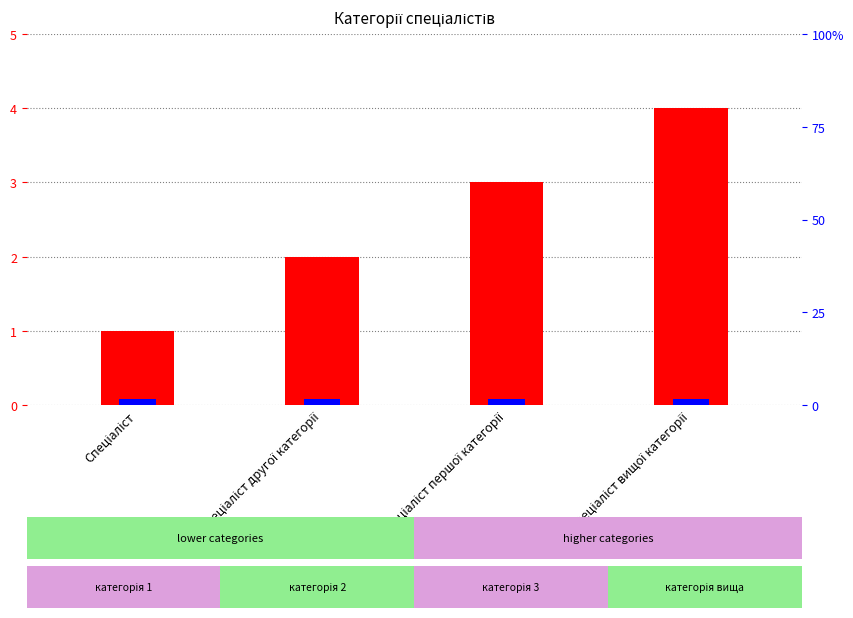

Between Спеціаліст вищої категорії and Спеціаліст другої категорії, which is larger?

Спеціаліст вищої категорії